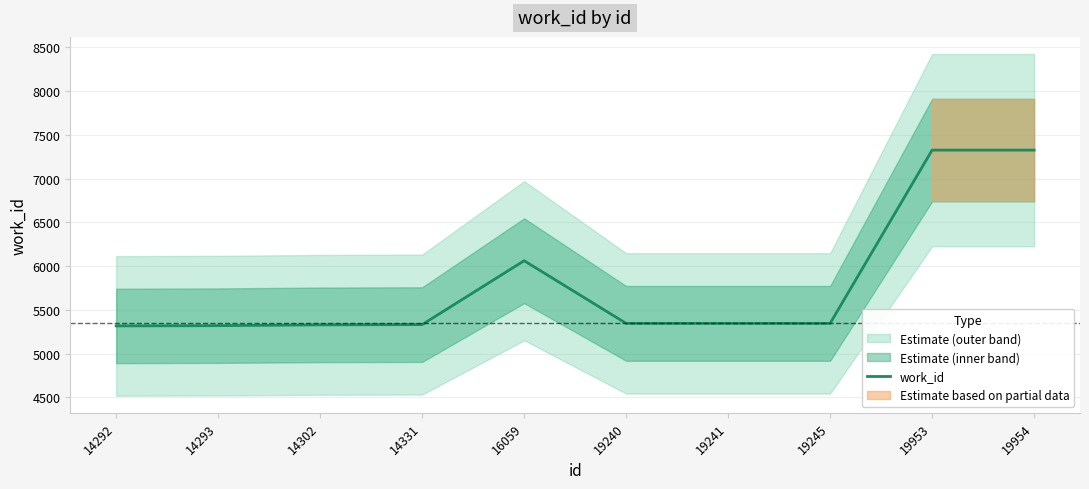

Reading left to right, extract all data points from this chart.

5316	5319	5328	5331	6061	5345	5345	5345	7325	7325